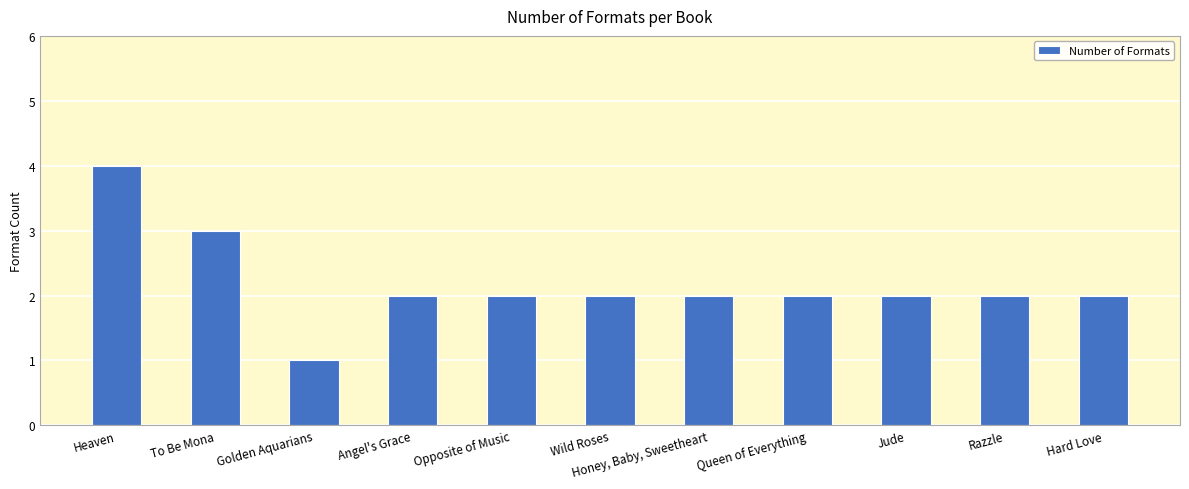

Reading left to right, transcribe all the data shown in this chart.

Heaven=4	To Be Mona=3	Golden Aquarians=1	Angel's Grace=2	Opposite of Music=2	Wild Roses=2	Honey, Baby, Sweetheart=2	Queen of Everything=2	Jude=2	Razzle=2	Hard Love=2